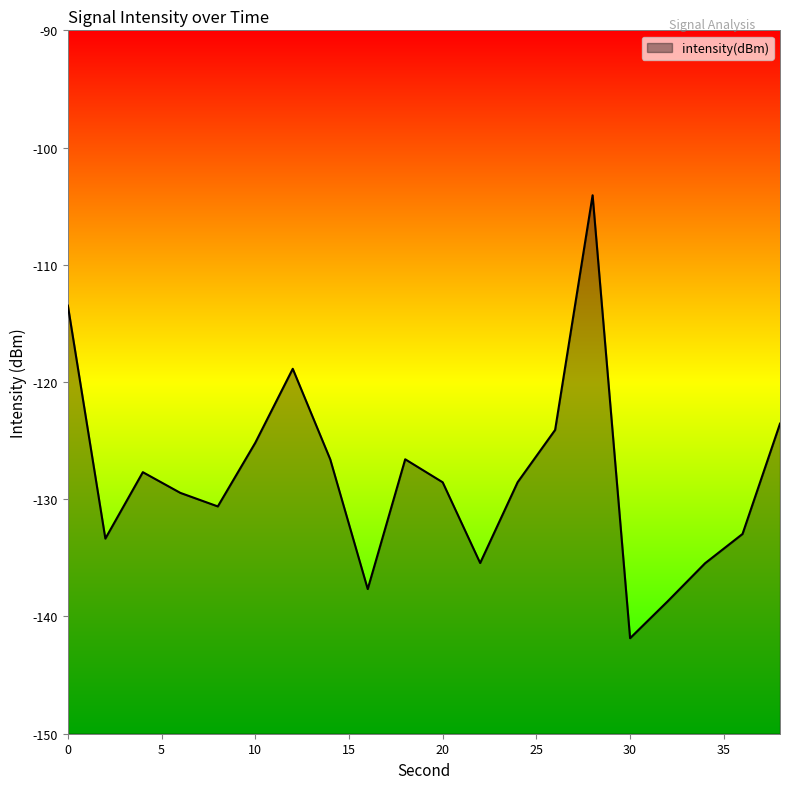

How many data points does each series have?

20